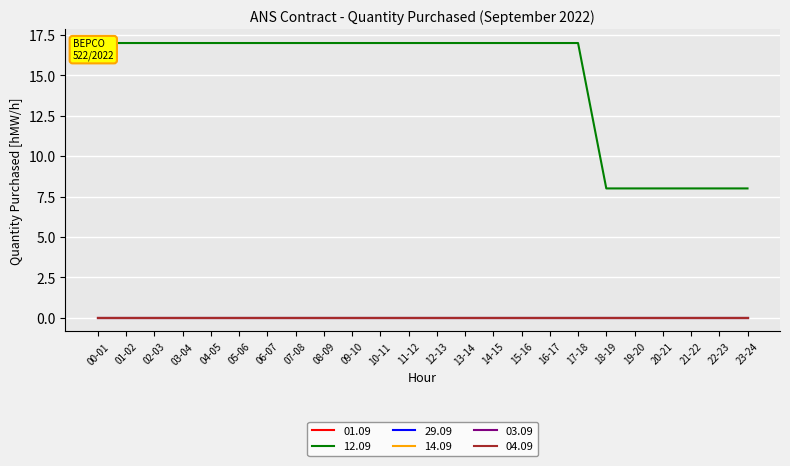

How many lines are shown in the chart?

6